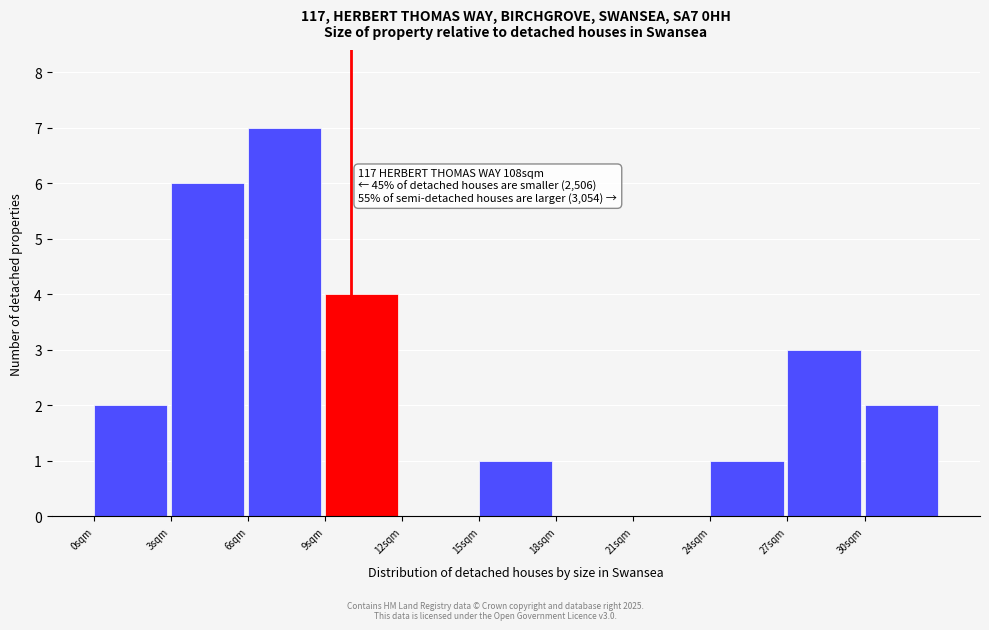

Which range on the x-axis has the tallest bar?

6 to 9